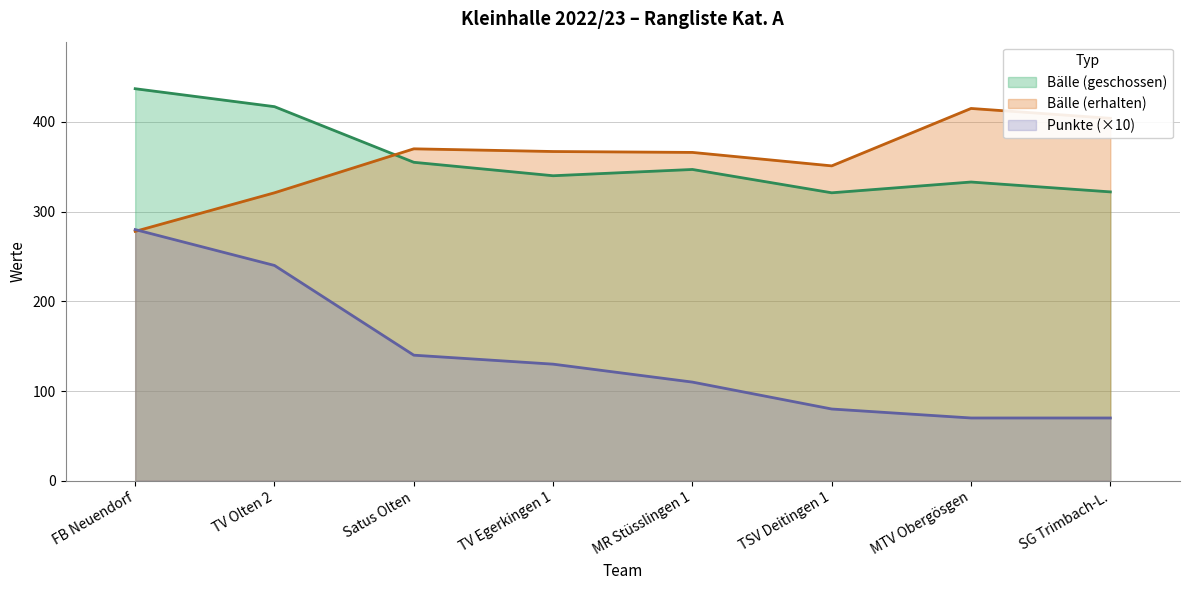

What is the value of the Punkte point at the 2nd from the left?

240